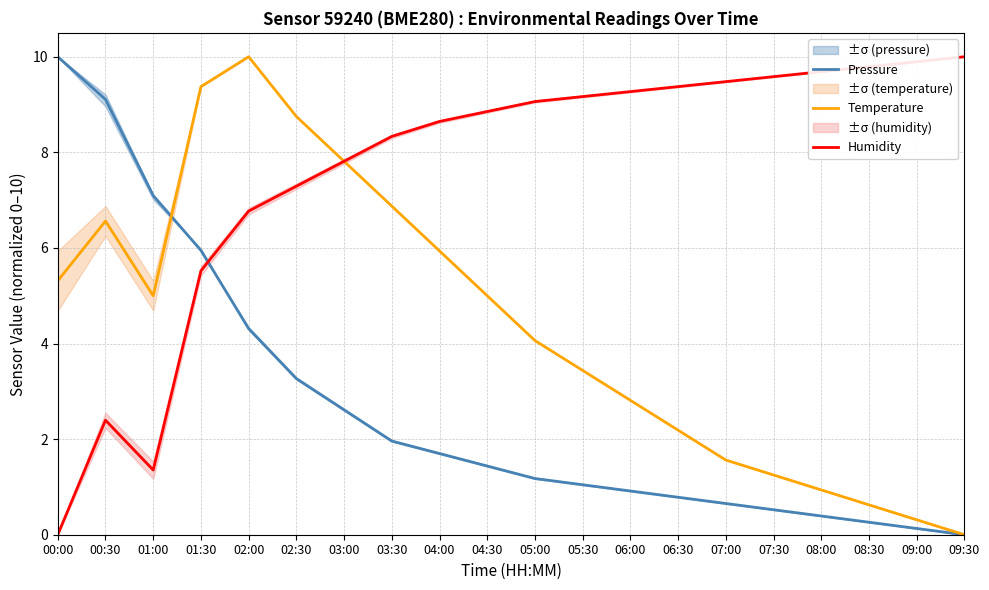

True or false: Temperature and Pressure intersect in this chart.

True